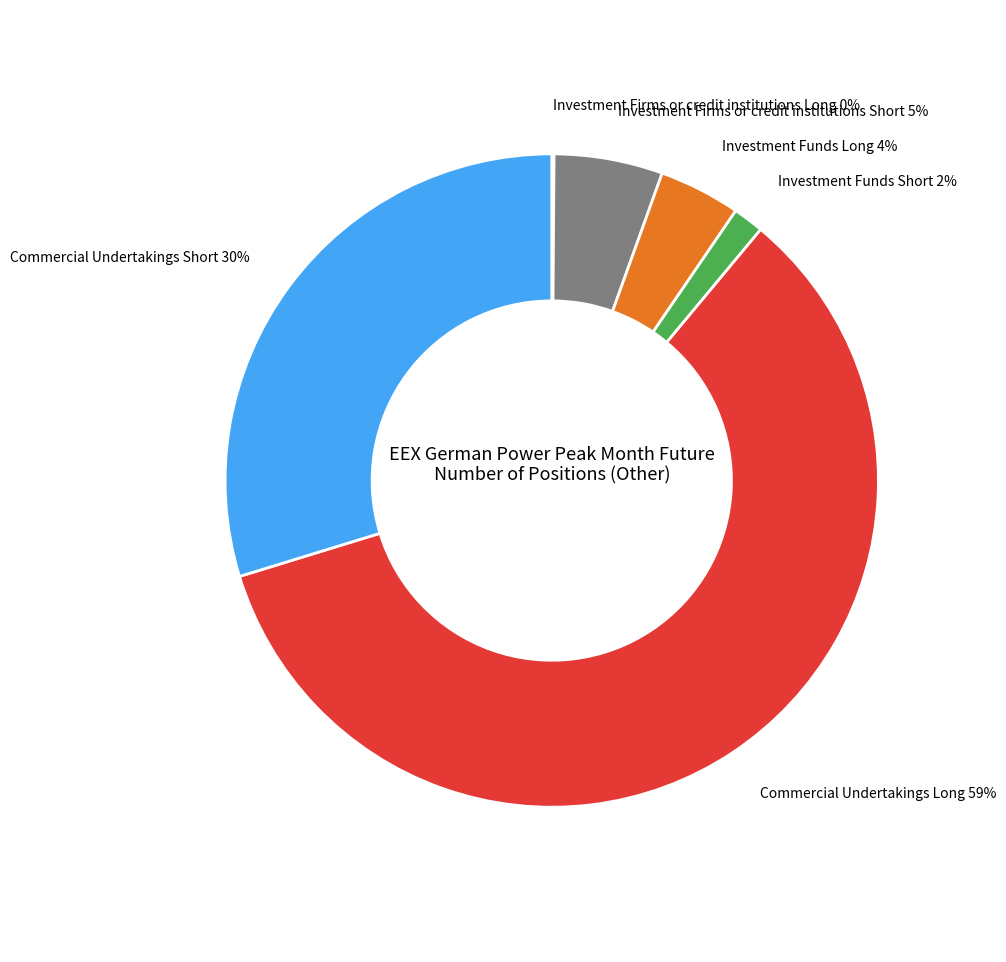

Is the sum of Commercial Undertakings Long and Commercial Undertakings Short greater than half?

Yes